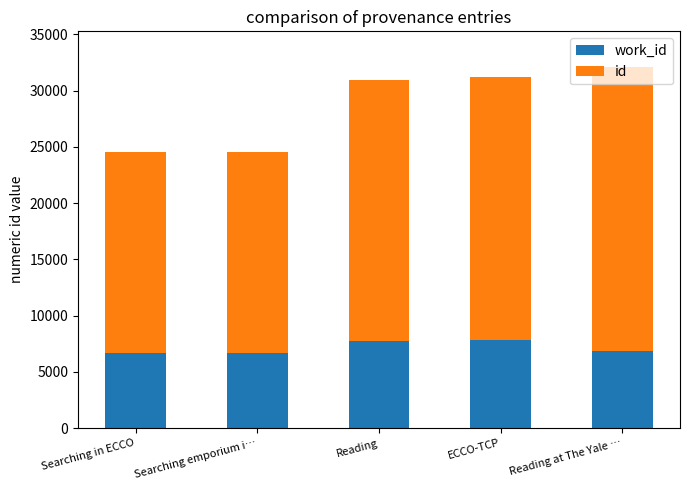

What is the total value across all series at Searching in ECCO?

24572